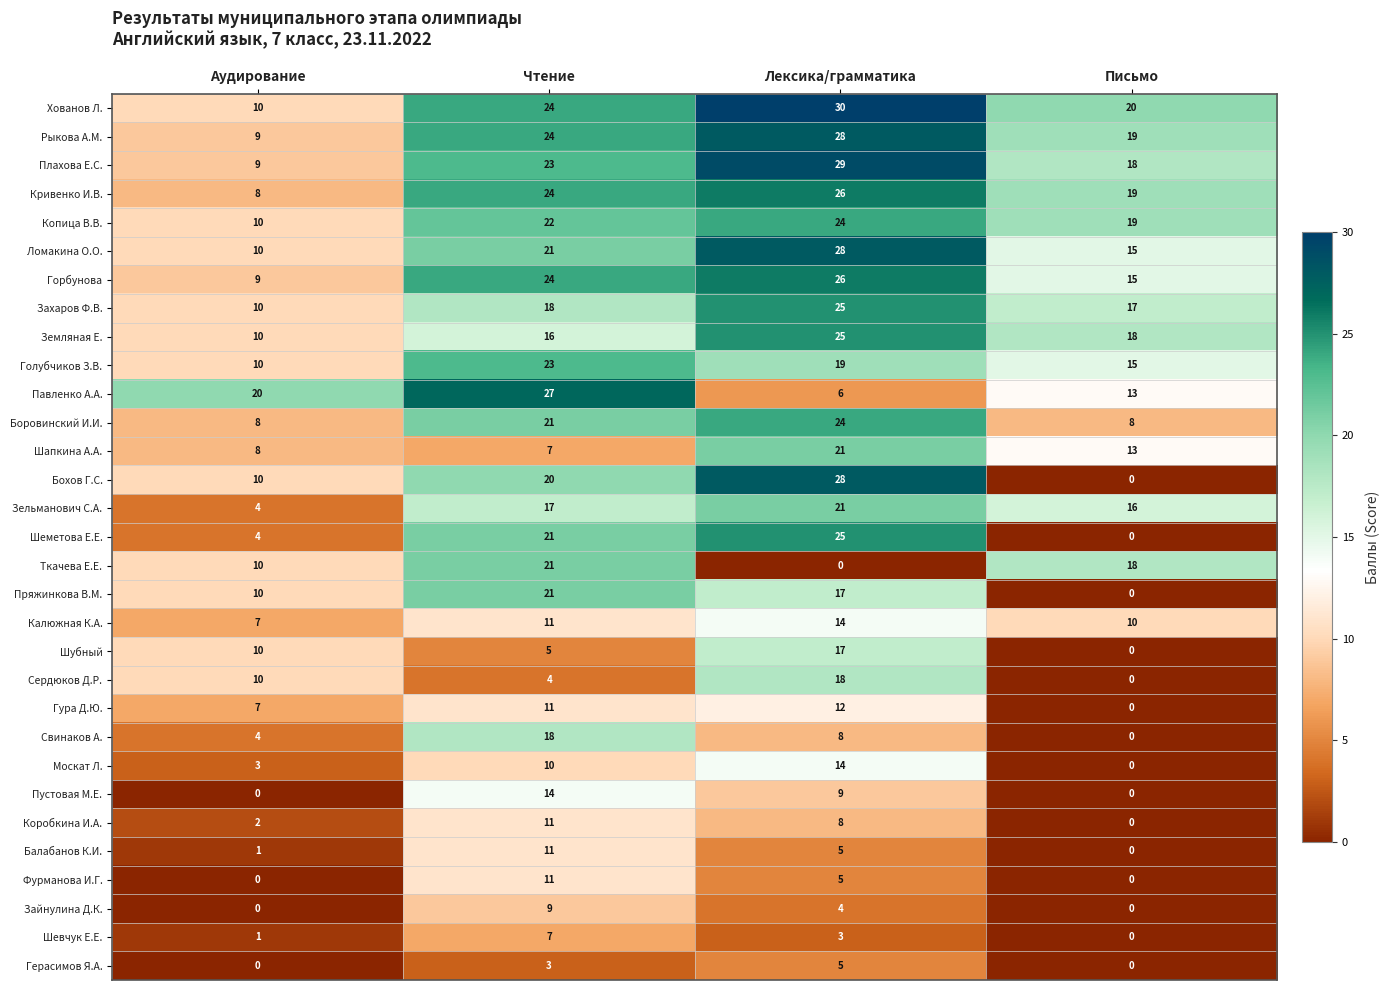

Where is Зайнулина Д.К. nearest to the value 4?

Лексика/грамматика